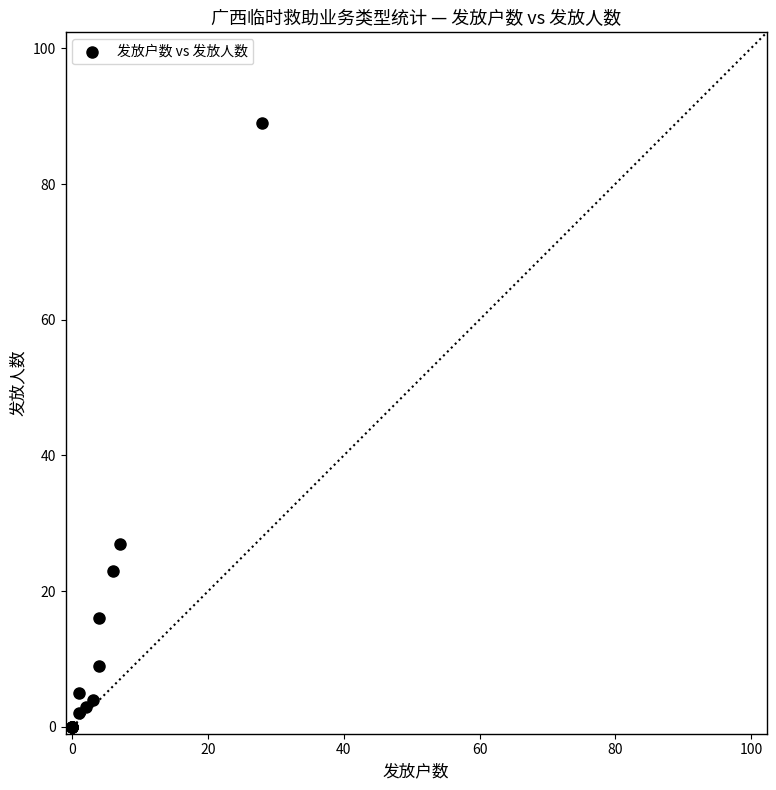

What Y value in the scatter plot is closest to 44?

27